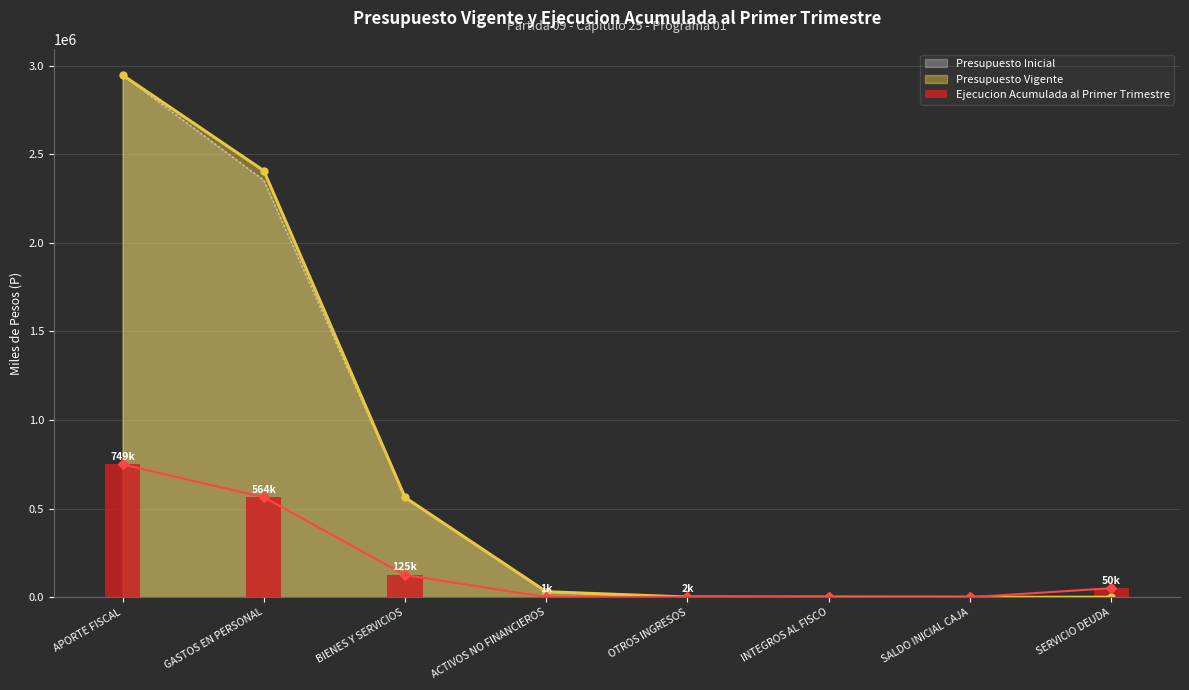

How many data points in Presupuesto Vigente are less than 31320?

4